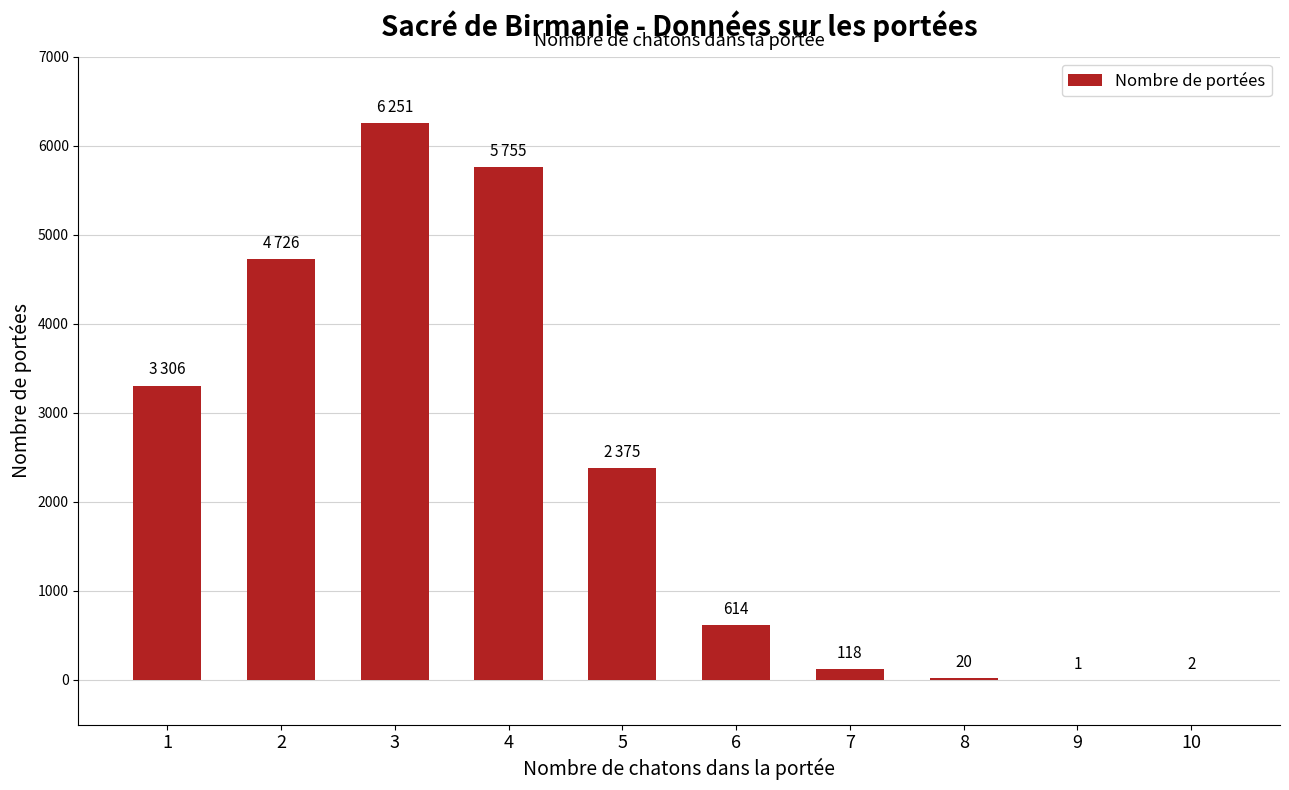

What is the maximum value shown in the chart?

6251